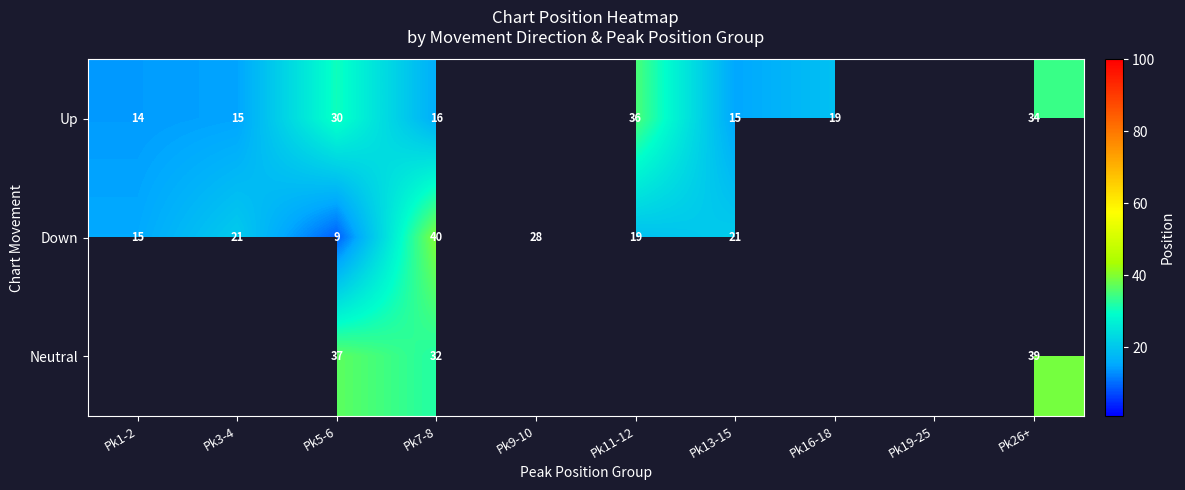

What is the total value across all series at Pk5-6?

76.0